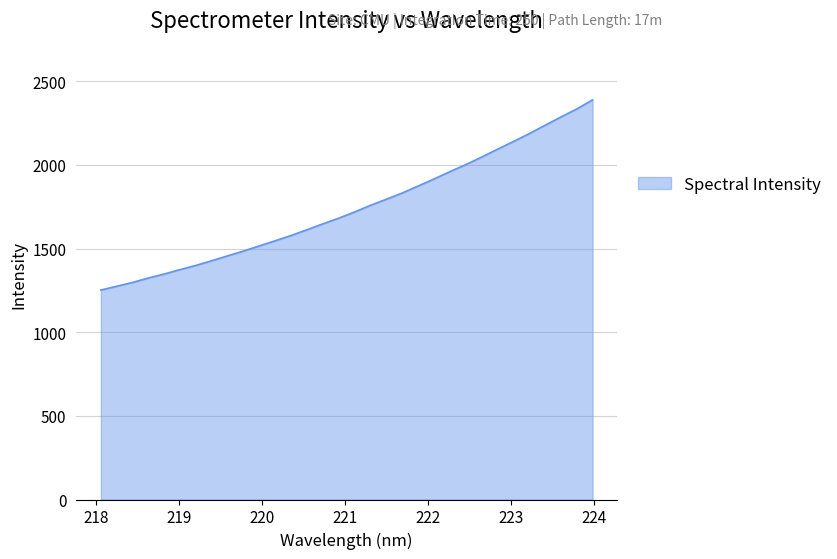

Does the chart have visible grid lines?

Yes